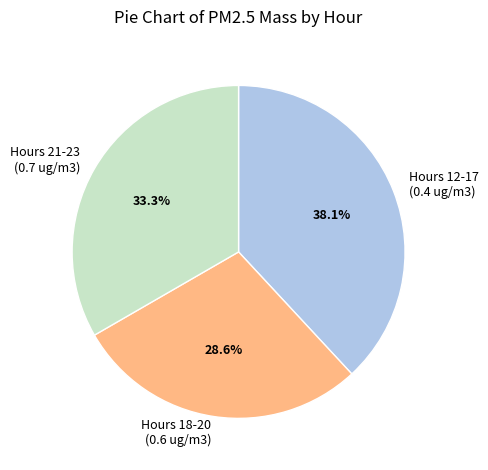

Does any single category account for the majority?

No